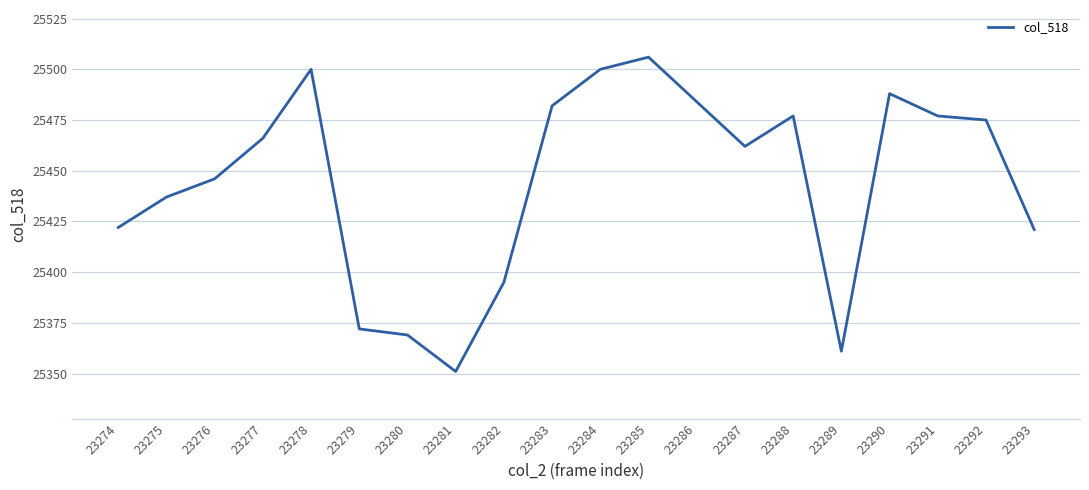

True or false: the data shows 6613 at 23282.

False